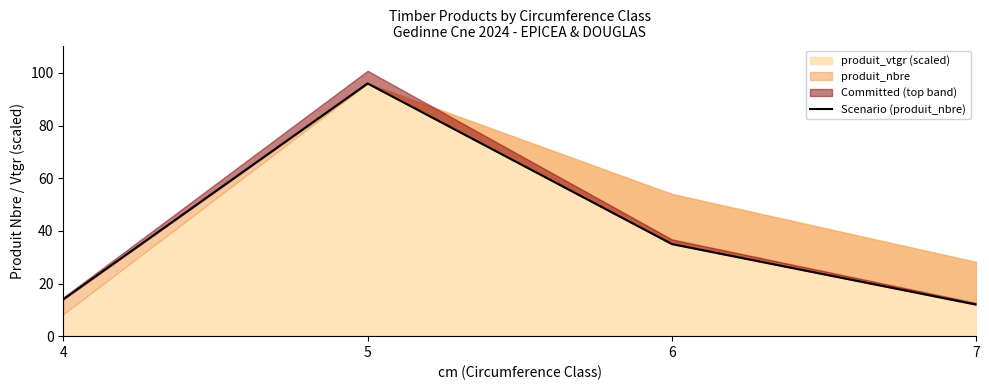

What value does the data have at 4?

14